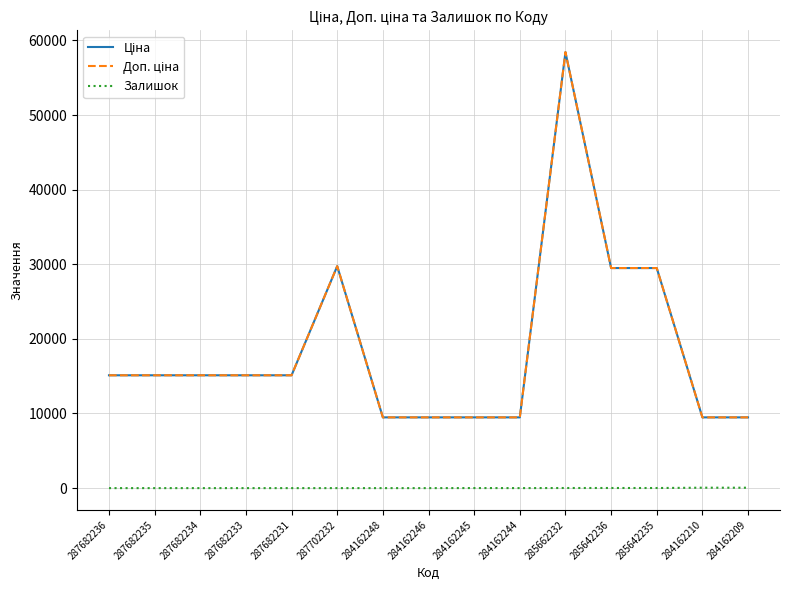

Reading left to right, transcribe all the data shown in this chart.

Ціна: 15120.0	15120.0	15120.0	15120.0	15120.0	29747.2	9480.1	9480.1	9480.1	9480.1	58426.5	29491.5	29491.5	9480.1	9480.1
Доп. ціна: 15120.0	15120.0	15120.0	15120.0	15120.0	29747.2	9480.1	9480.1	9480.1	9480.1	58426.5	29491.5	29491.5	9480.1	9480.1
Залишок: 0.0	0.0	0.0	0.0	0.0	0.0	0.0	0.0	8.0	2.0	14.0	16.0	13.0	56.0	53.0